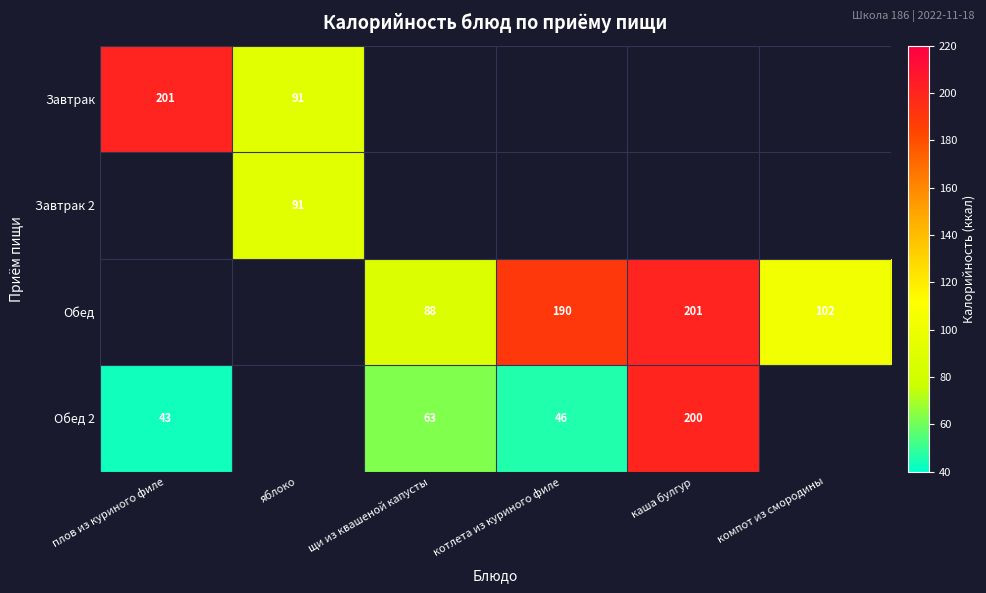

The Завтрак series shows 201 at плов из куриного филе. True or false?

True